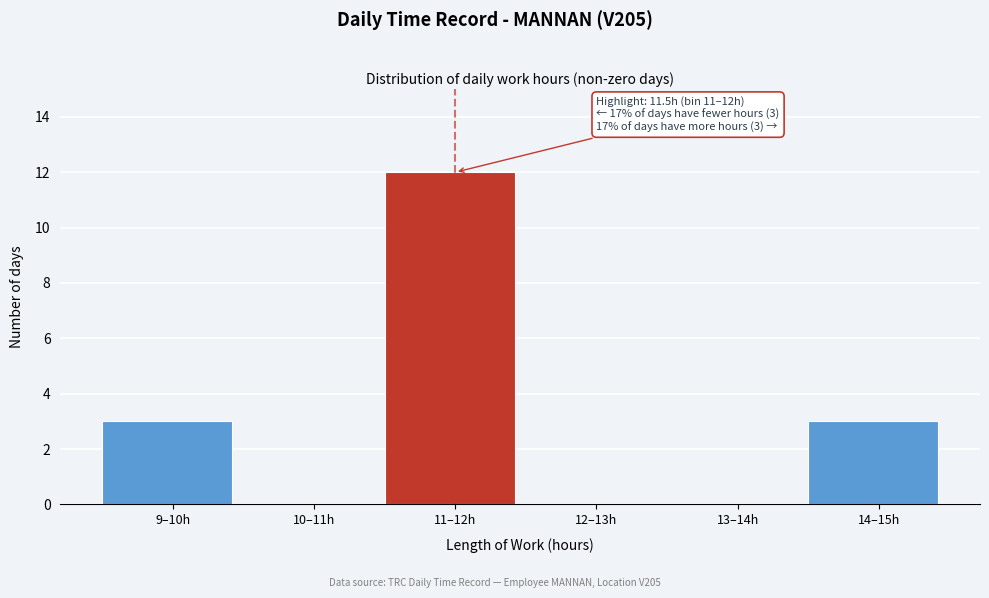

Reading left to right, what are all the values shown in this chart?

9–10h=3	10–11h=0	11–12h=12	12–13h=0	13–14h=0	14–15h=3